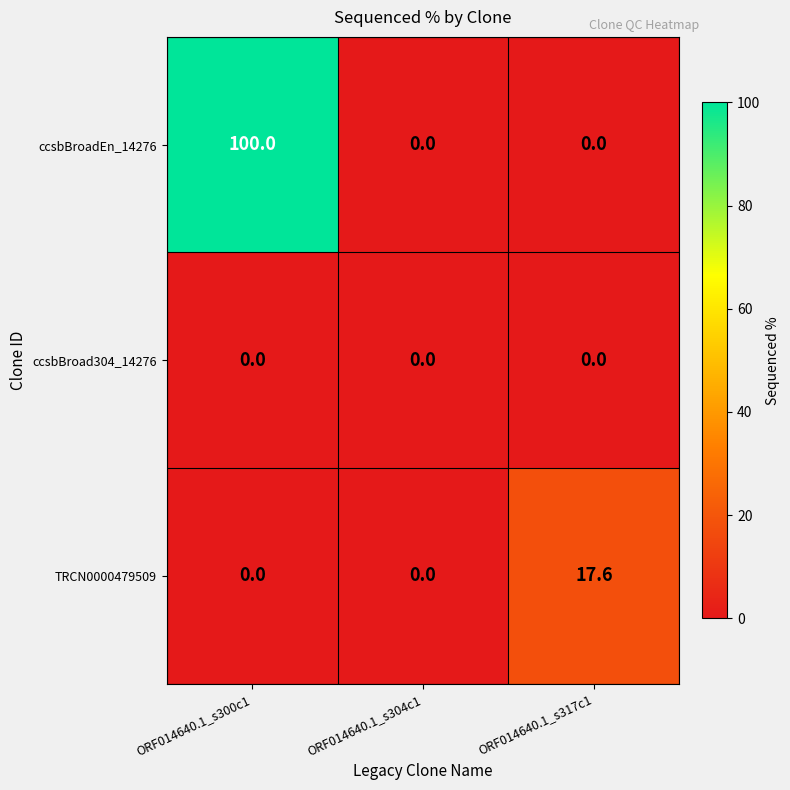

Reading right to left, what are all the values shown in this chart?

ccsbBroadEn_14276: 0.0	0.0	100.0
ccsbBroad304_14276: 0.0	0.0	0.0
TRCN0000479509: 17.6	0.0	0.0